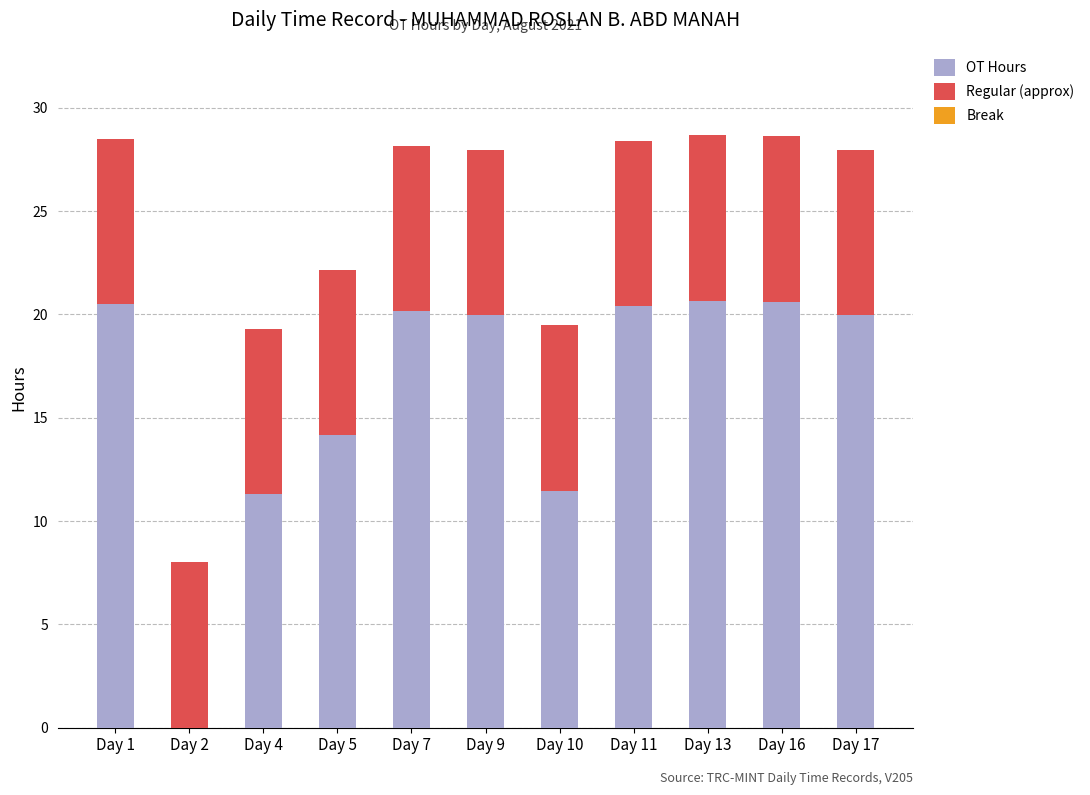

What is the total value across all series at Day 16?

28.6